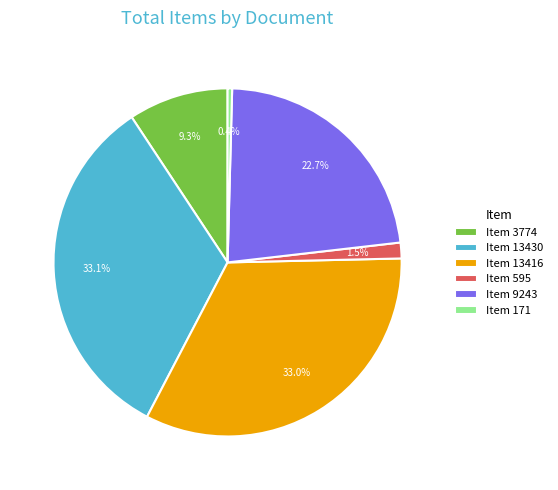

Is there any slice that represents more than half of the pie?

No